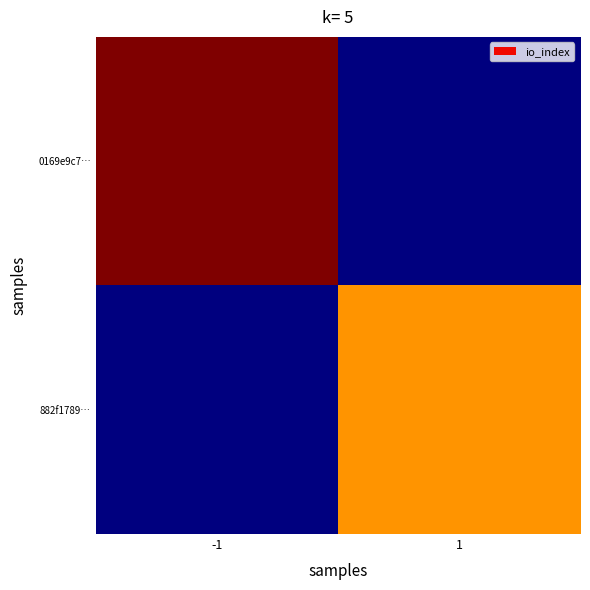

Reading right to left, list all the values displayed in this chart.

0169e9c7…: 1=0	-1=4
882f1789…: 1=3	-1=0